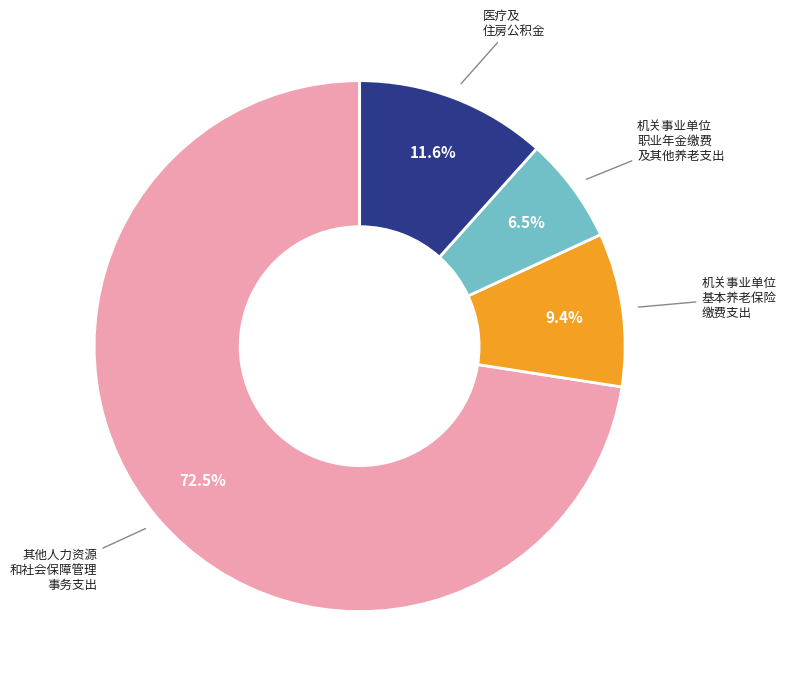

How many segments does this pie chart have?

4